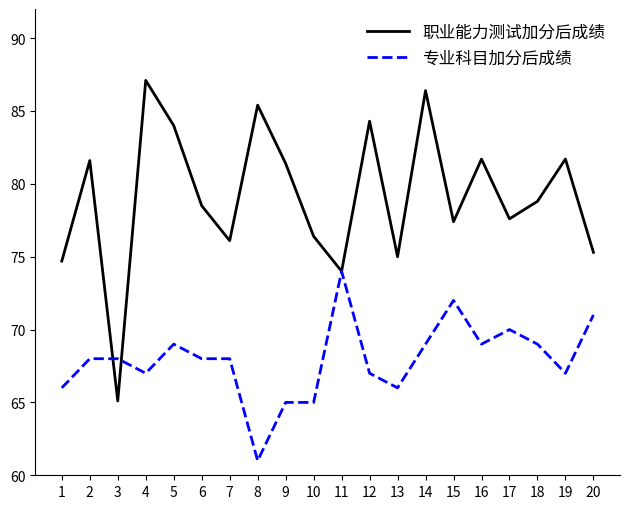

List the series in order of their overall mean, lowest first.

专业科目加分后成绩, 职业能力测试加分后成绩